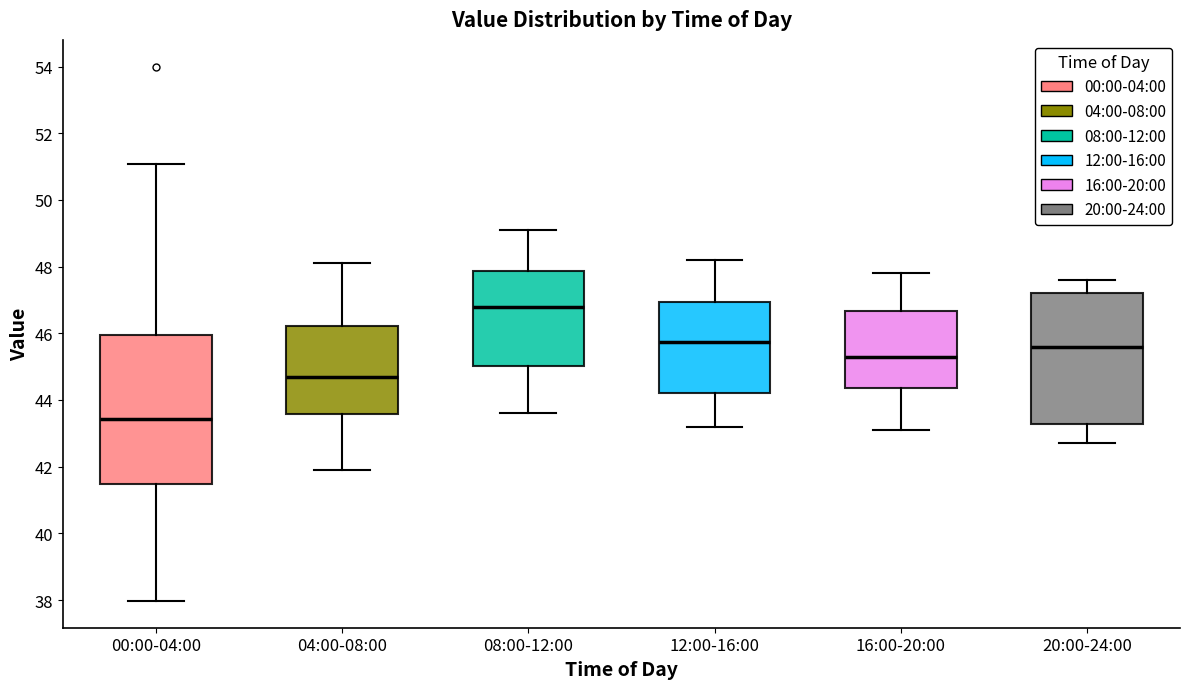

Which box is the tallest, from its lower edge to its upper edge?

00:00-04:00